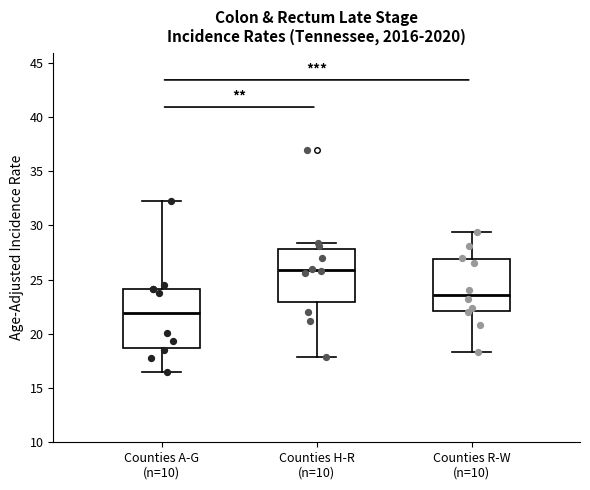

Reading left to right, transcribe this box plot: for each box, give where its median line is, the range the box spans, and where its two whiskers end, as read against the y-axis. The values are not printed on the chart, so give them approximately, as read against the axis.

Counties A-G (n=10): median 22.0, box 18.5 to 24.0, whiskers 16.5 to 32.0
Counties H-R (n=10): median 26.0, box 23.0 to 28.0, whiskers 18.0 to 28.5
Counties R-W (n=10): median 23.5, box 22.0 to 27.0, whiskers 18.5 to 29.5